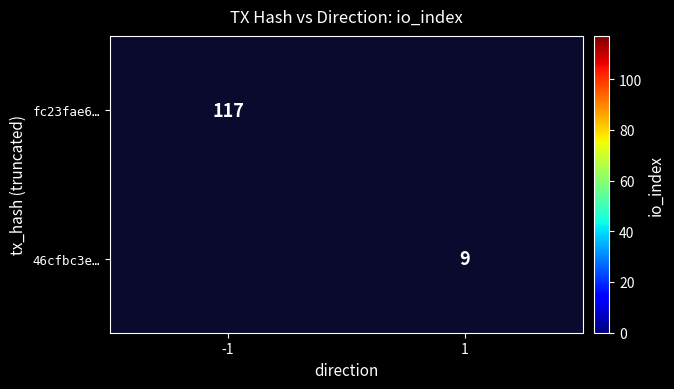

True or false: 46cfbc3e… has a value of 9 at 1.

True